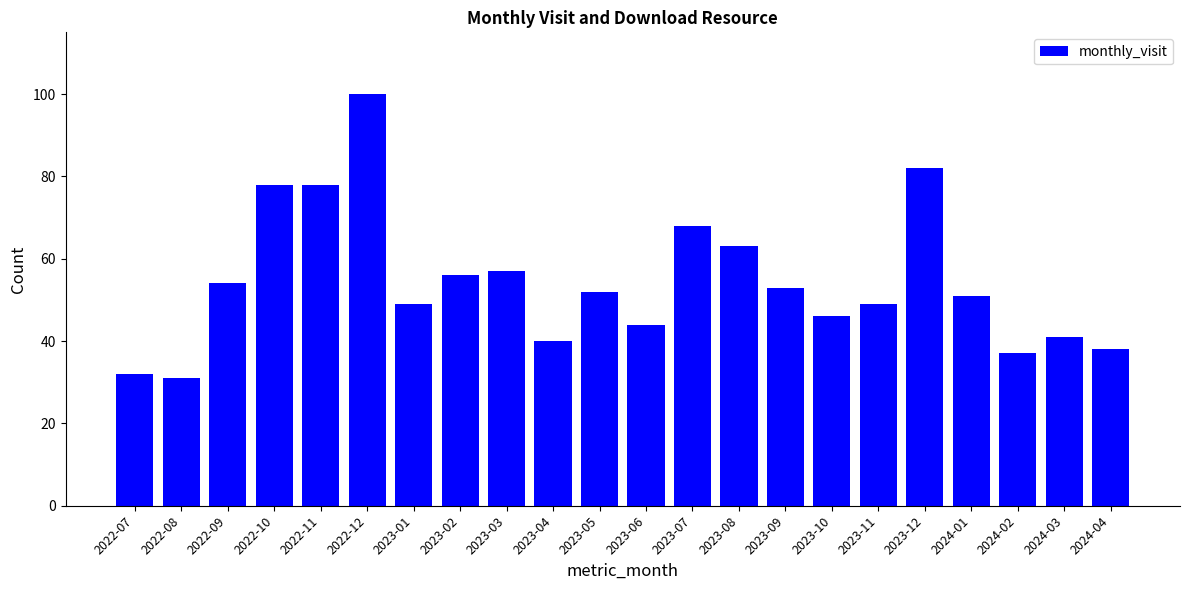

What is the change in value from 2023-04 to 2023-08?

+23